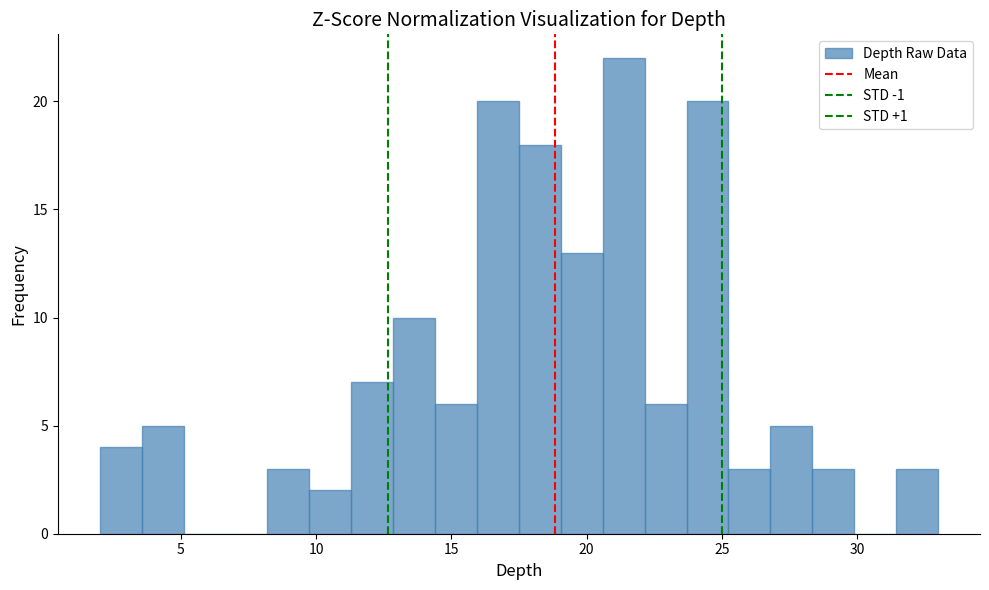

Around what value on the x-axis is the tallest bar? Give the approximate position of its centre, as read against the axis.

21.5